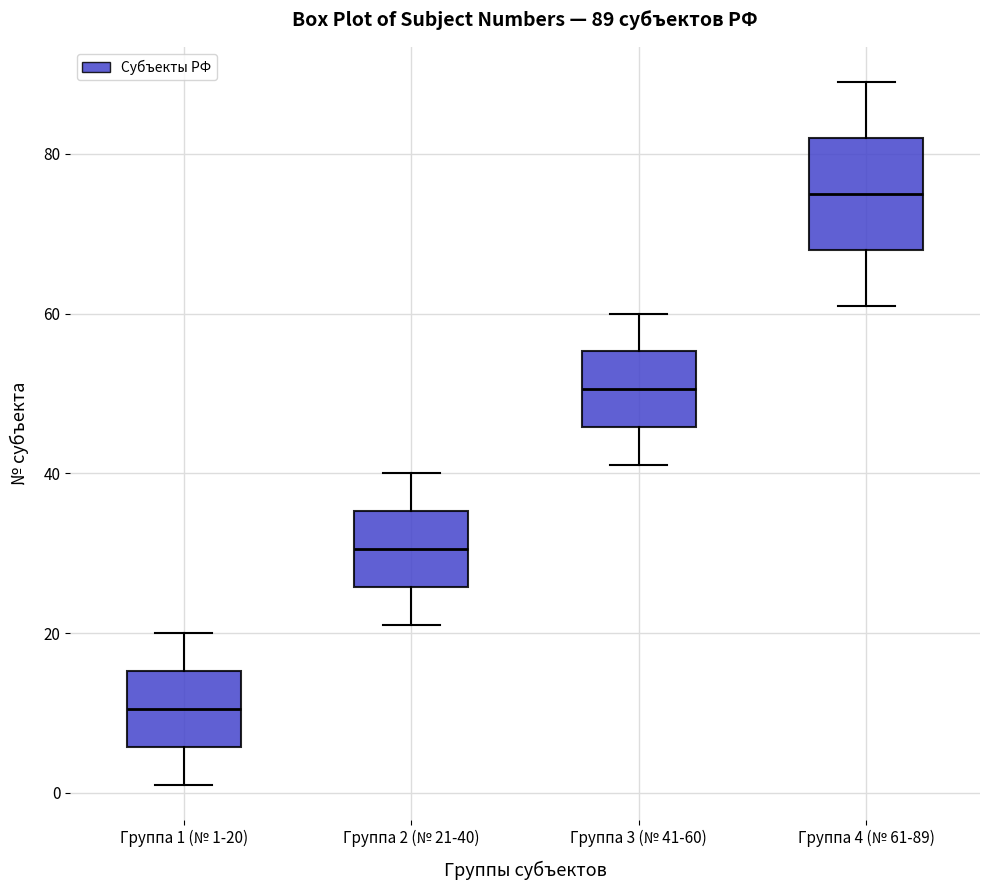

Which box is the tallest, from its lower edge to its upper edge?

Группа 4 (№ 61-89)